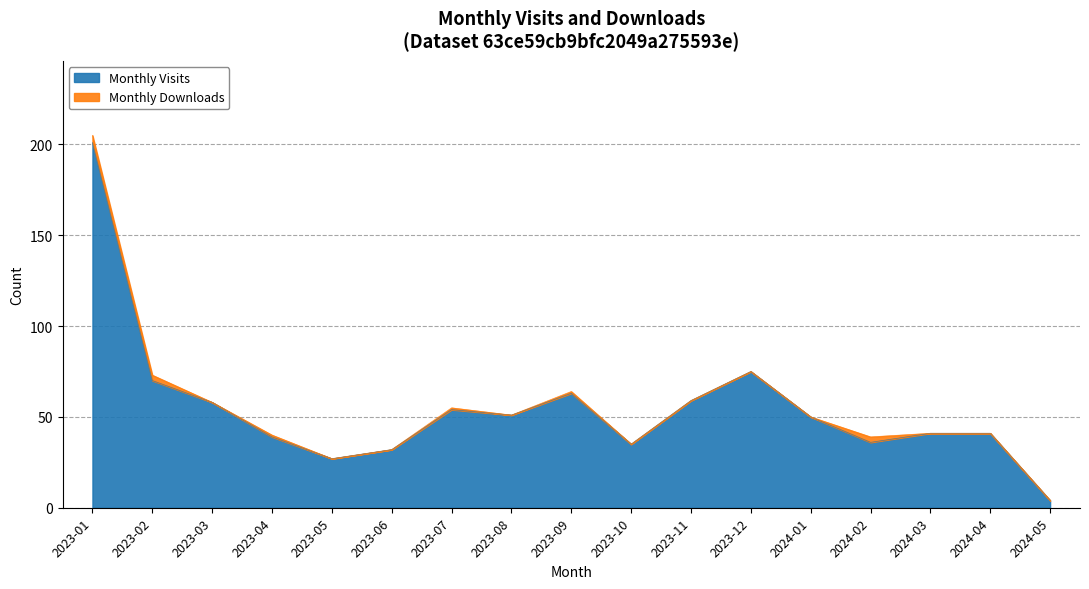

True or false: the data has more than 0 interior local peaks.

True